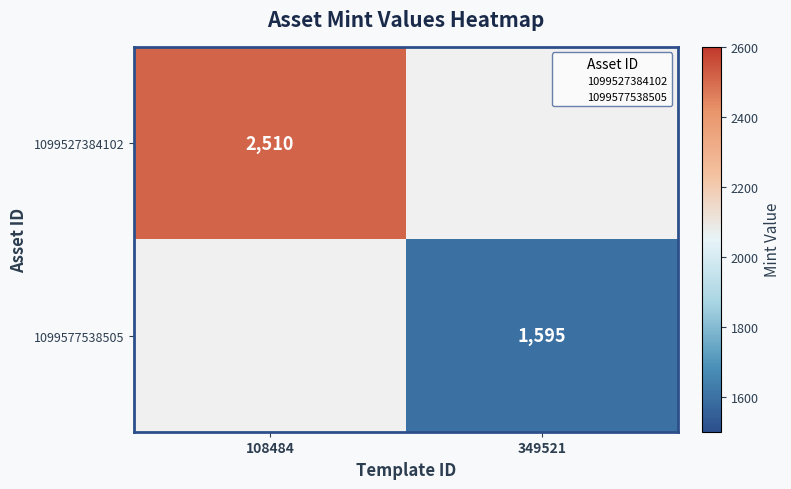

The 1099577538505 series shows 1595.0 at 349521. True or false?

True